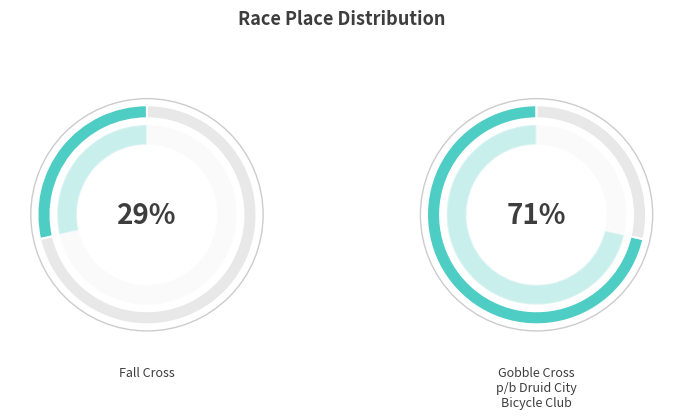

Which slice is the smallest?

Fall Cross